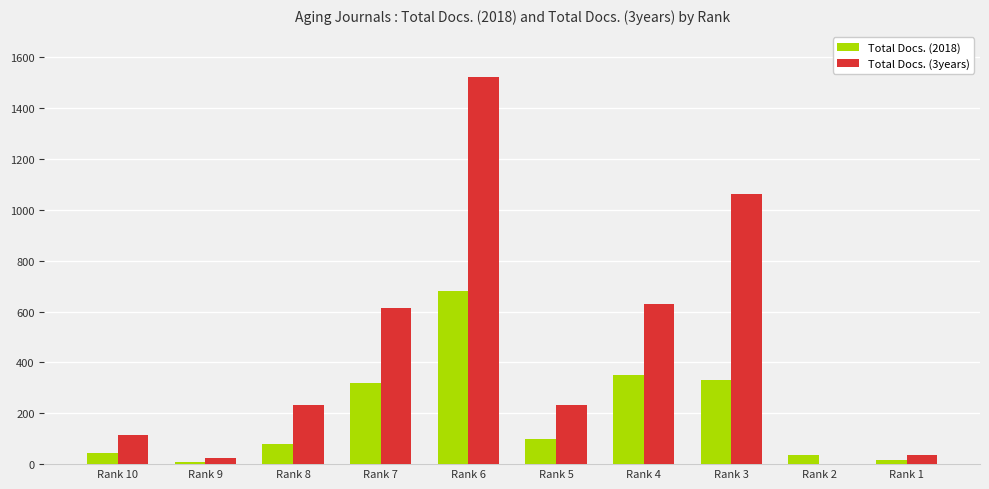

Are the bars horizontal?

No